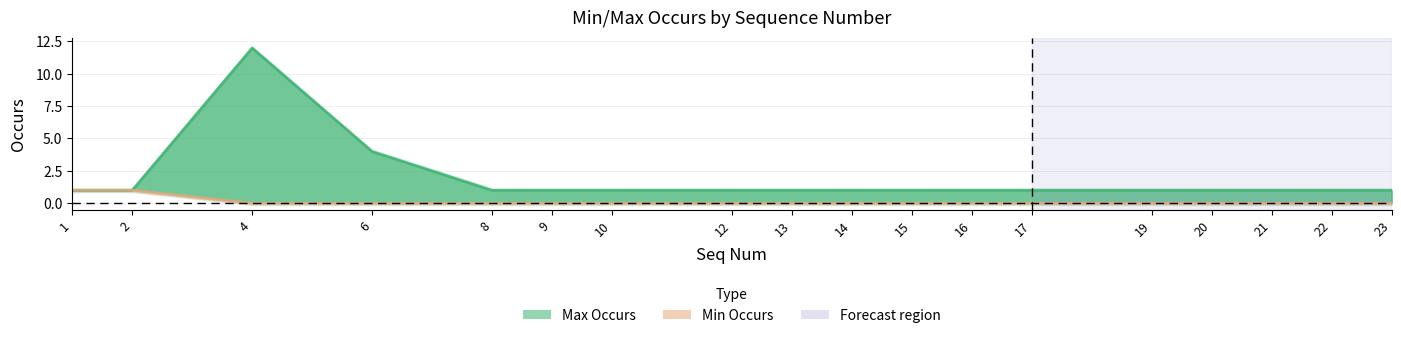

Reading right to left, extract all data points from this chart.

Max Occurs: 1	1	1	1	1	1	1	1	1	1	1	1	1	1	4	12	1	1
Min Occurs: 0	0	0	0	0	0	0	0	0	0	0	0	0	0	0	0	1	1